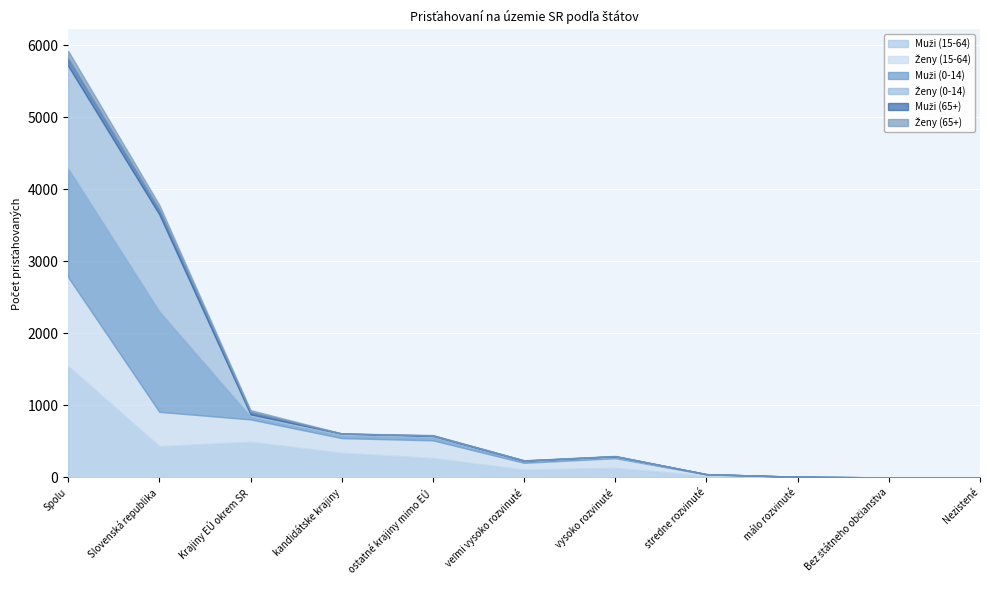

Which series has the largest total across all categories?

Muži (15-64)